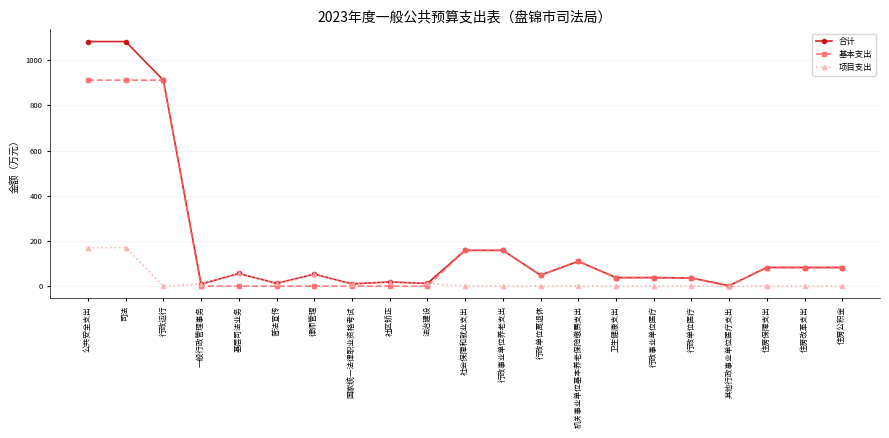

What are all the series names shown in the legend?

合计, 基本支出, 项目支出